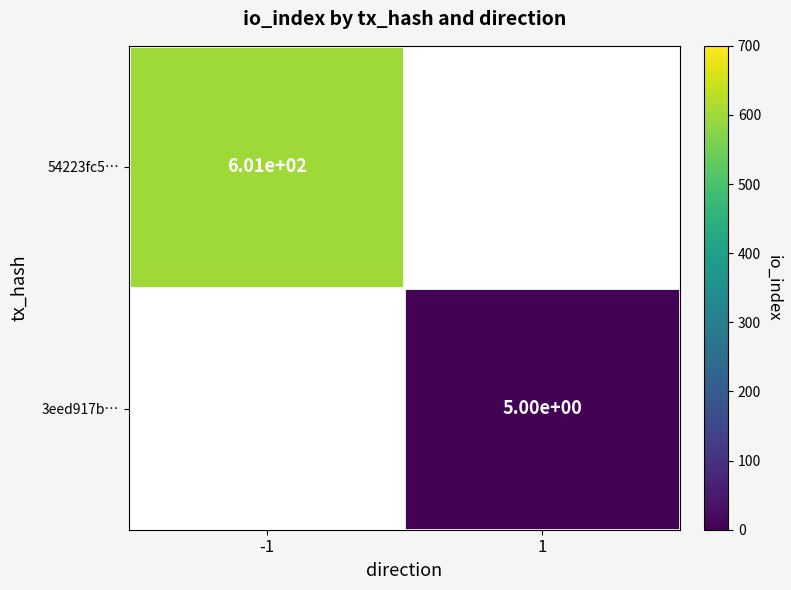

List the series in order of their peak value, highest first.

54223fc5…, 3eed917b…